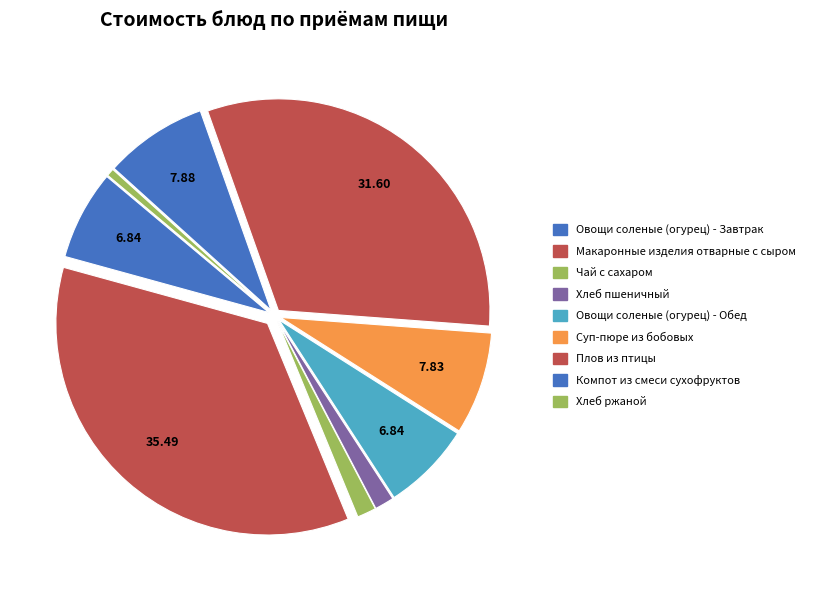

Rank the categories by value from highest to lowest.

Макаронные изделия отварные с сыром, Плов из птицы, Компот из смеси сухофруктов, Суп-пюре из бобовых, Овощи соленые (огурец) - Завтрак, Овощи соленые (огурец) - Обед, Хлеб пшеничный, Чай с сахаром, Хлеб ржаной